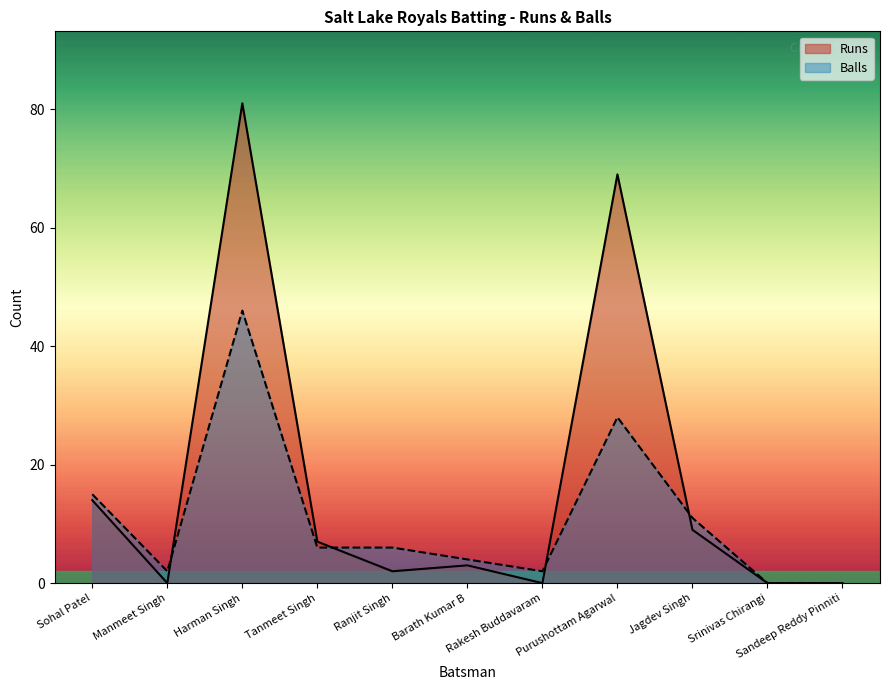

The Runs series shows 14 at Sohal Patel. True or false?

True